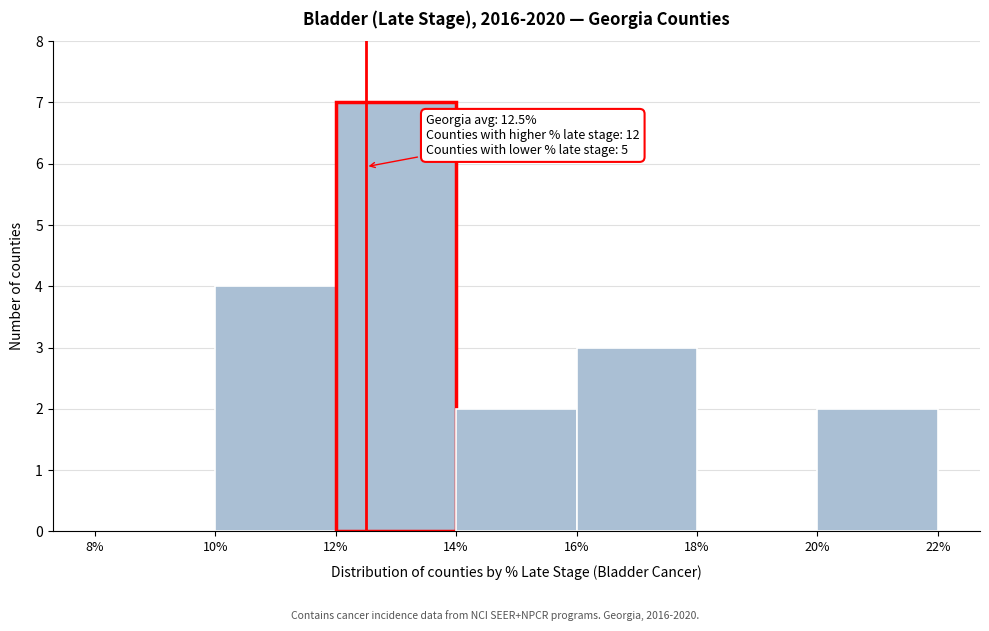

Which range on the x-axis has the tallest bar?

12% to 14%